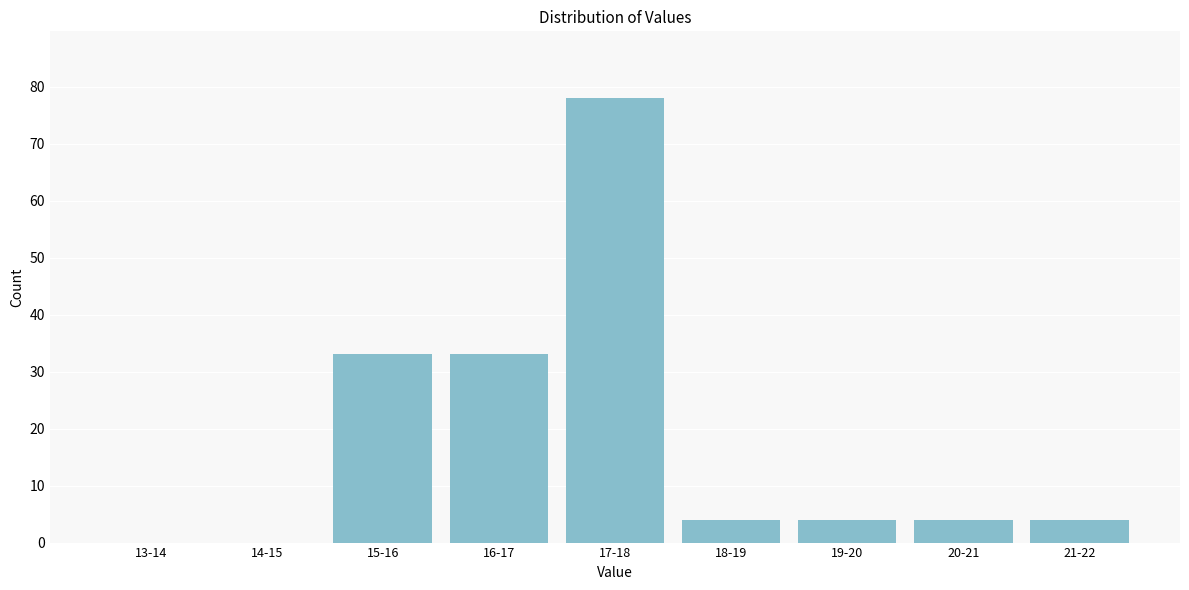

Reading right to left, extract all data points from this chart.

21-22=4	20-21=4	19-20=4	18-19=4	17-18=78	16-17=33	15-16=33	14-15=0	13-14=0